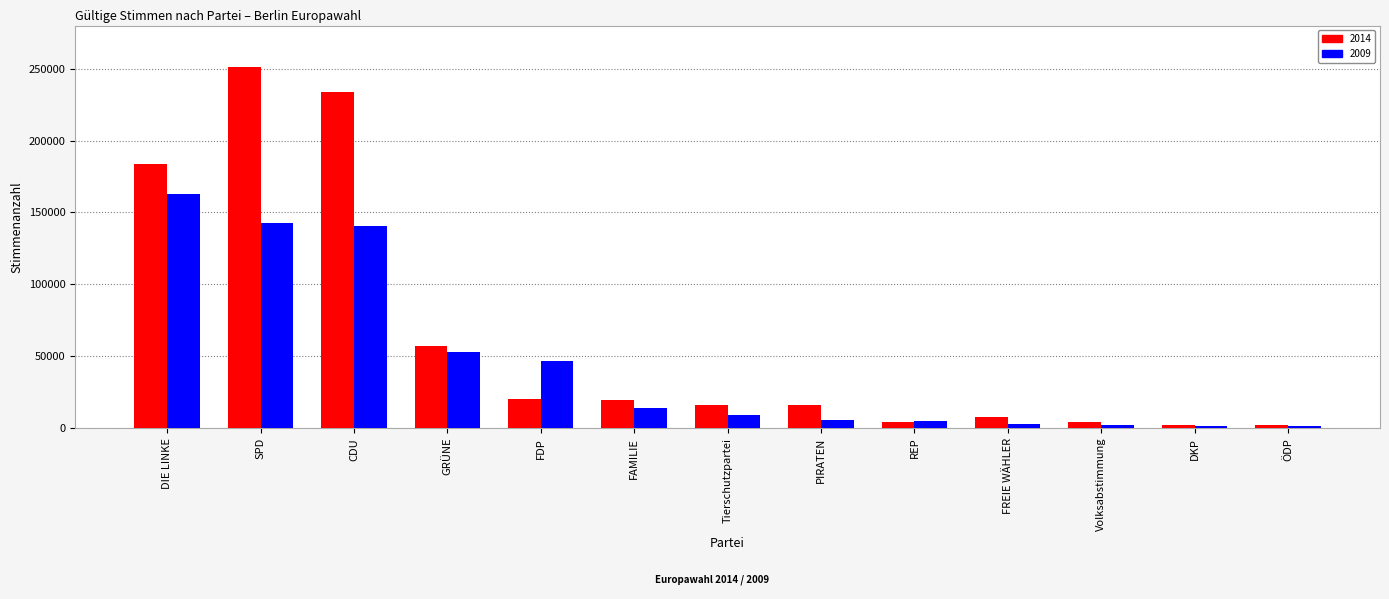

What is the greatest value displayed?

251482